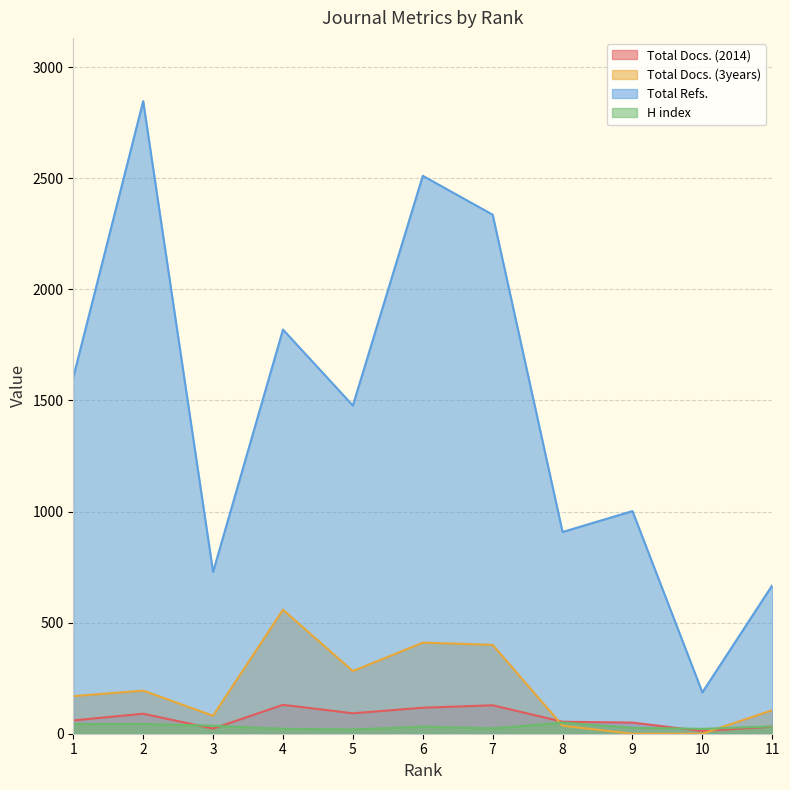

What is the total value across all series at 9?

1079